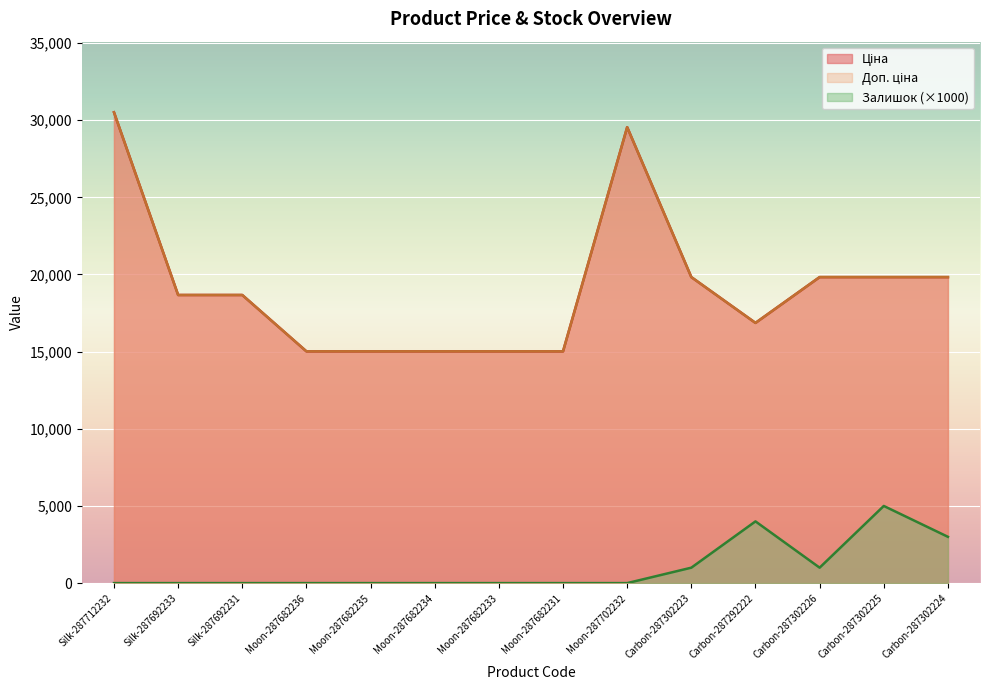

In Доп. ціна, how many points are higher than both neighbors (excluding endpoints)?

1